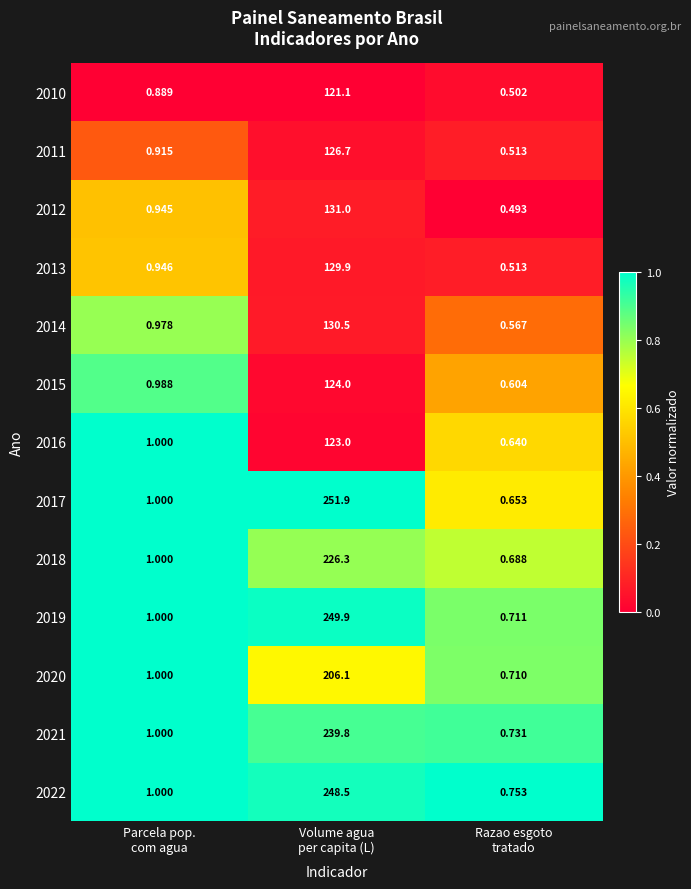

List the series in order of their peak value, lowest first.

2010, 2016, 2015, 2011, 2013, 2014, 2012, 2020, 2018, 2021, 2022, 2019, 2017